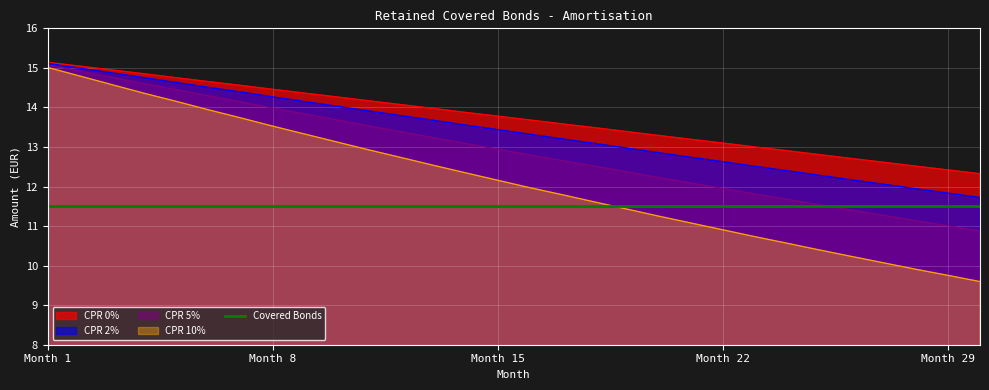

What is the lowest value of the CPR 5% series?

10.9